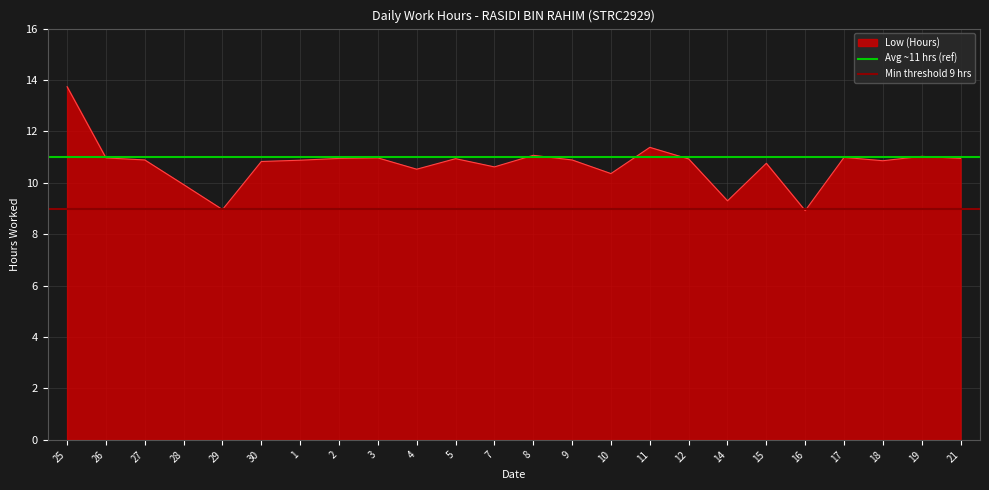

Which category has the lowest value in the Min threshold 9 hrs series?

25